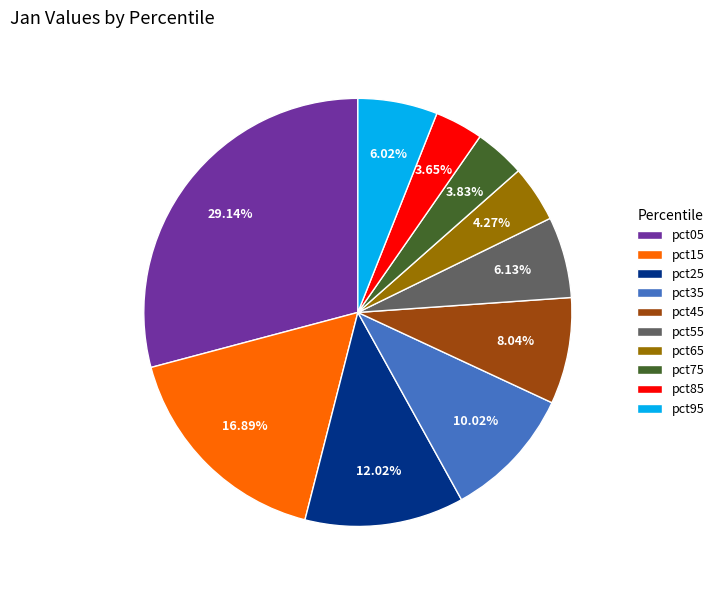

Is it true that pct45 is 1% of the pie?

False